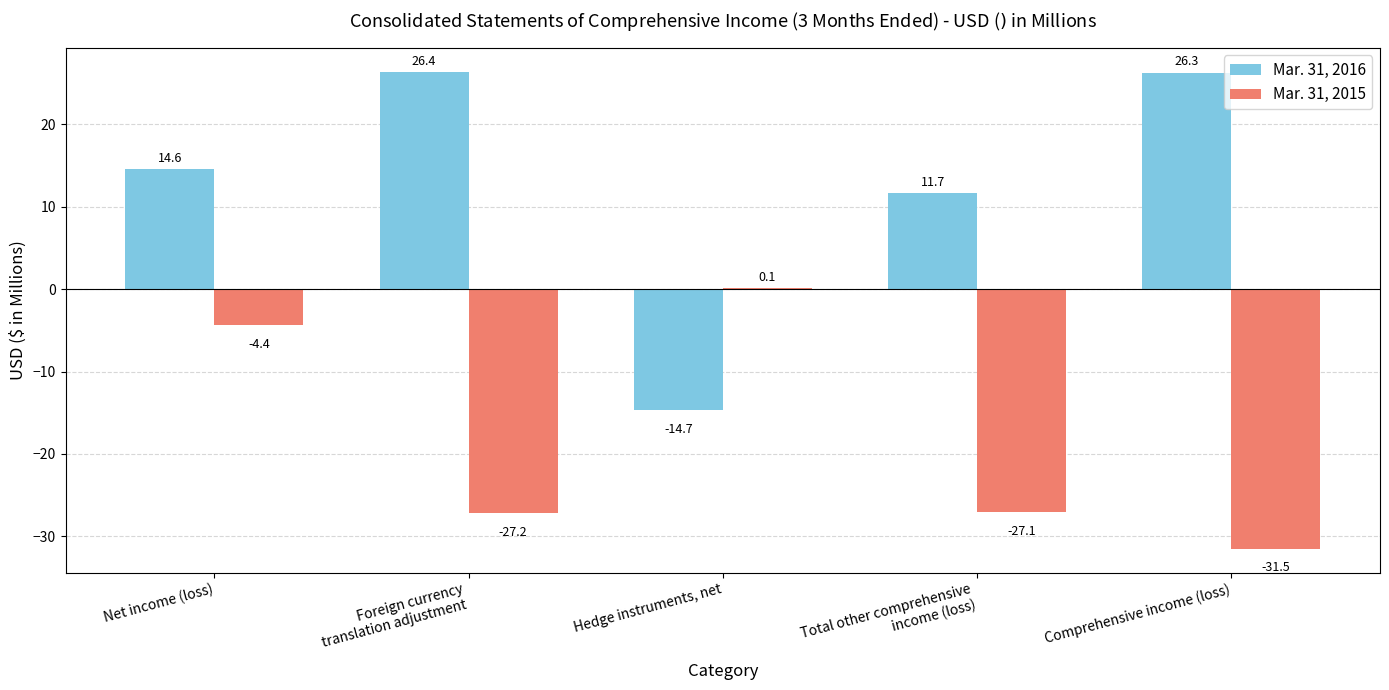

Which series has the largest total across all categories?

Mar. 31, 2016